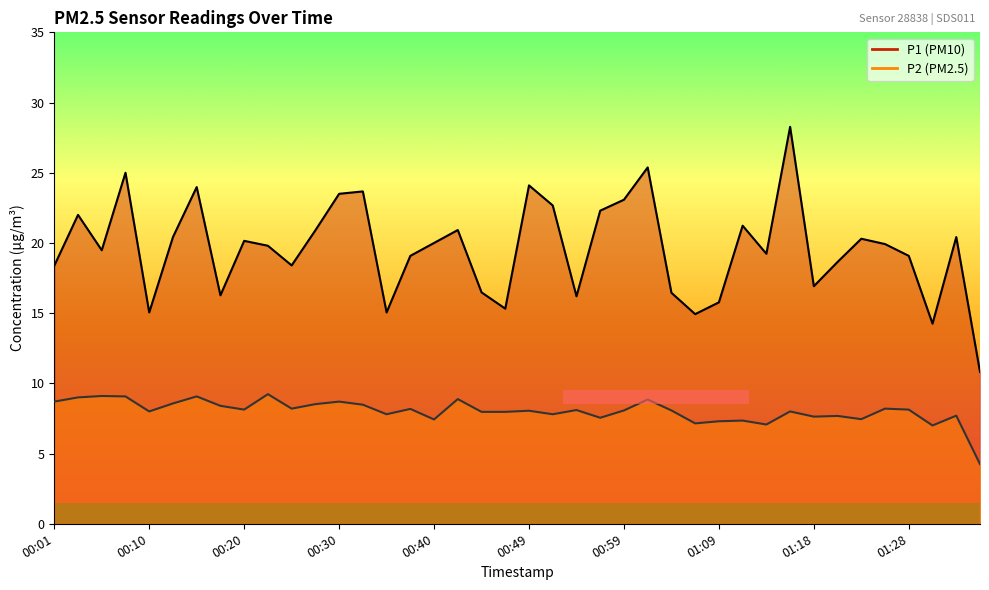

At 00:59, list the series in order from largest to smallest.

P1, P2